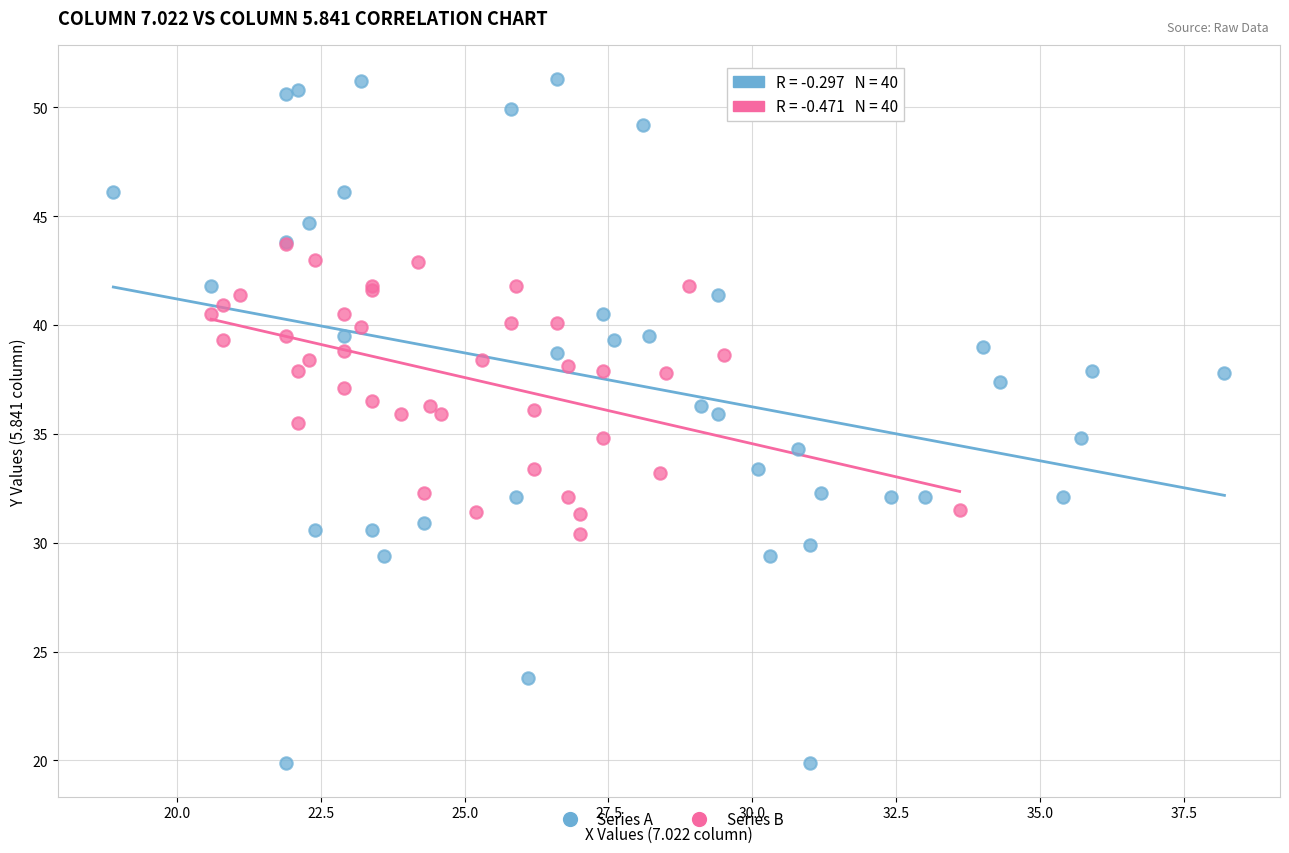

Which series reaches the minimum Y coordinate?

Series A